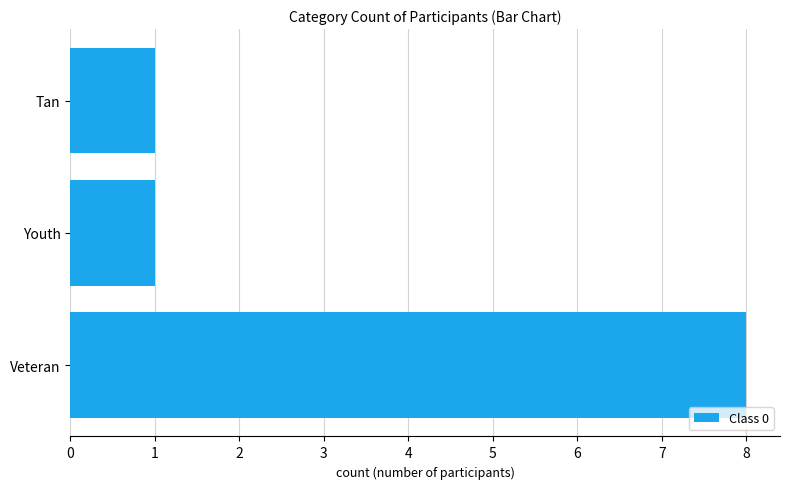

Are the bars grouped side by side (vs. stacked)?

No